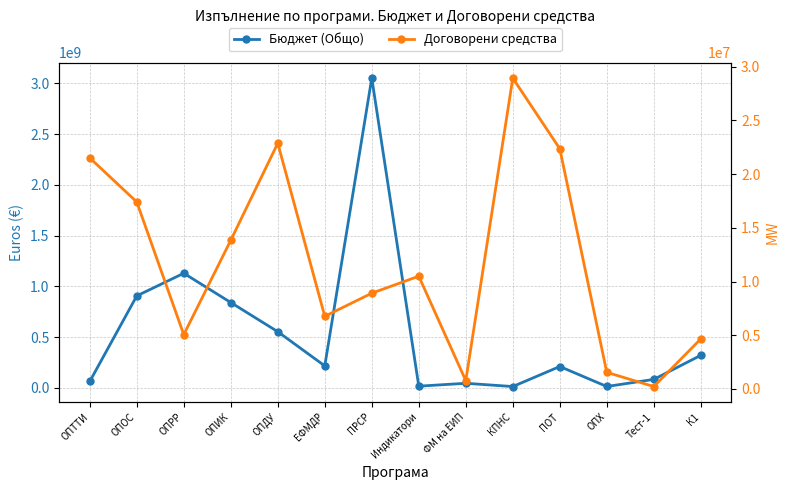

What position from the right is ОПДУ?

10